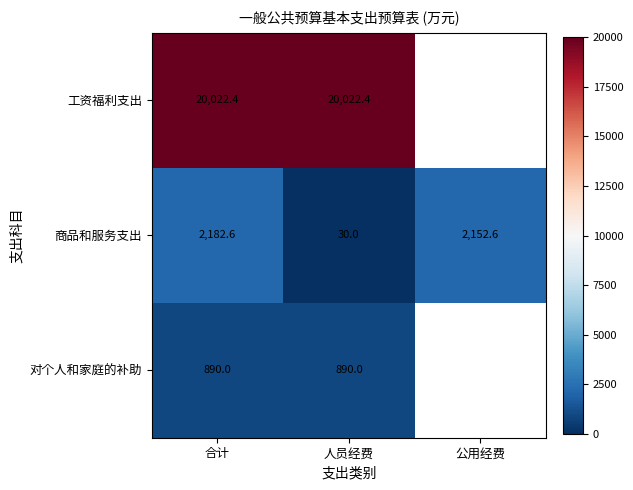

Rank the series at 人员经费 from lowest to highest value.

商品和服务支出, 对个人和家庭的补助, 工资福利支出